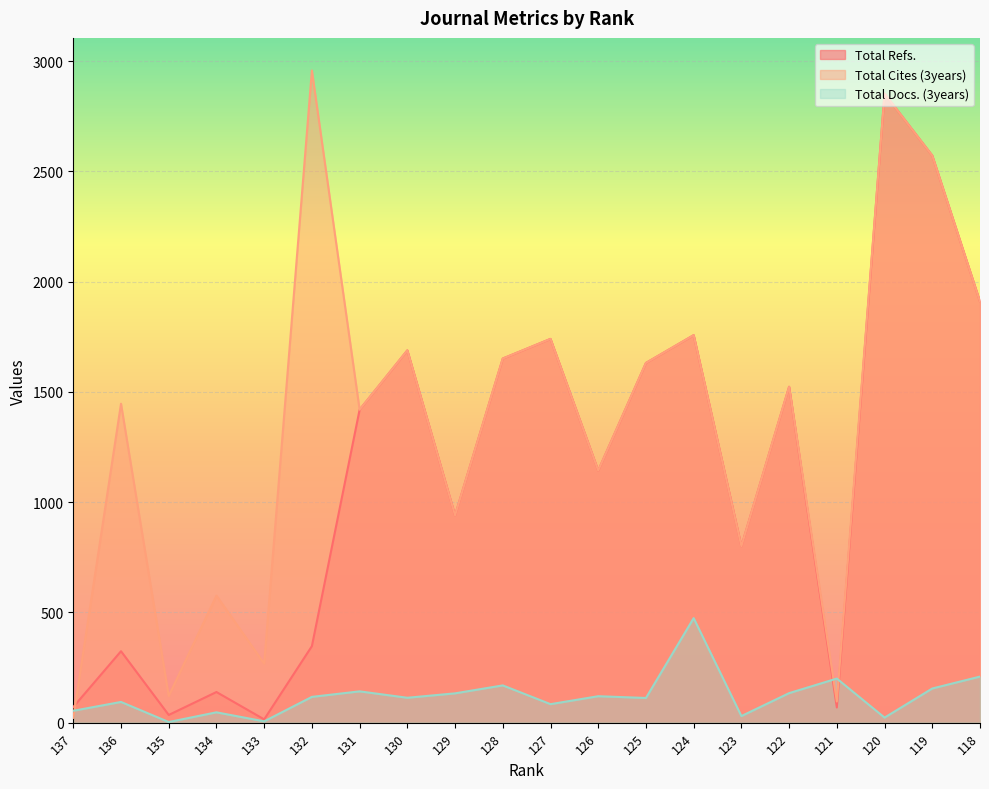

Which series ends up on top after the final intersection of Total Docs. (3years) and Total Refs.?

Total Refs.